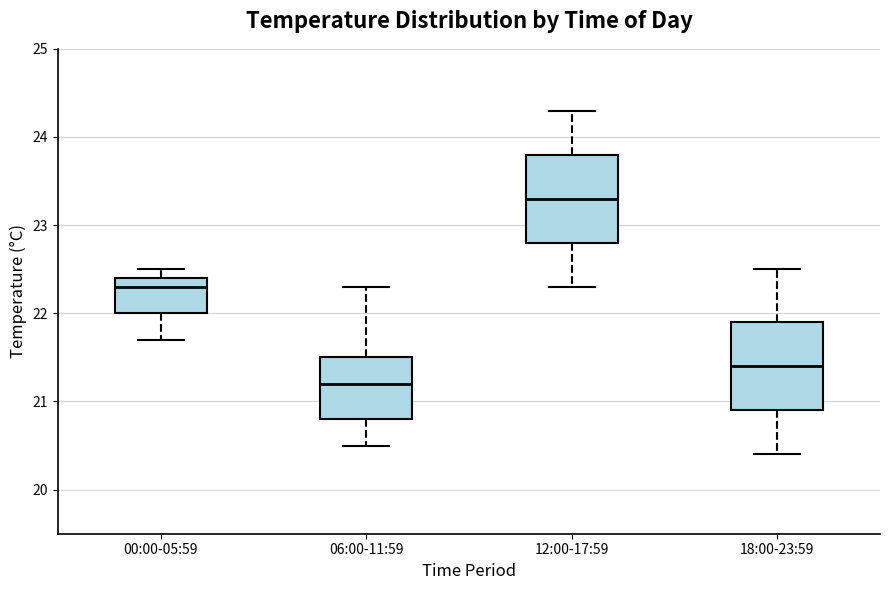

Where is the lower edge of the box for 00:00-05:59 on the y-axis? The values are not printed on the chart, so give them approximately, as read against the axis.

22.0